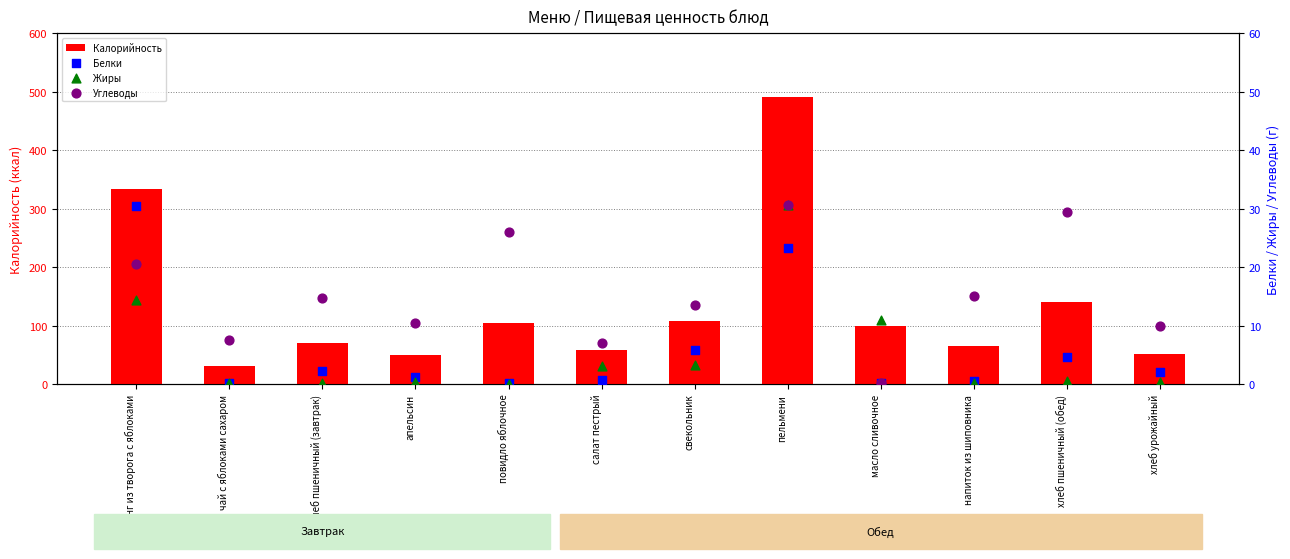

At how many categories does at least one series exceed 305?

2